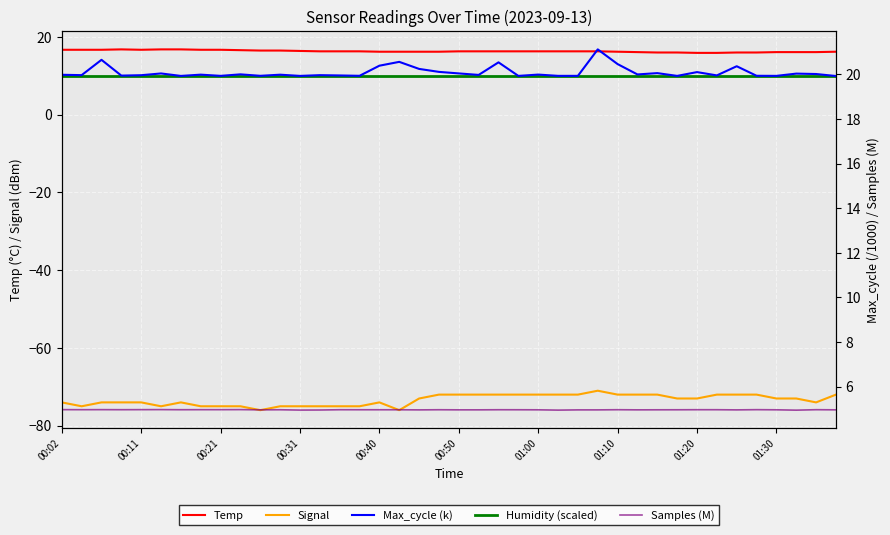

What is the average value of the Max_cycle (k) series?

20.1